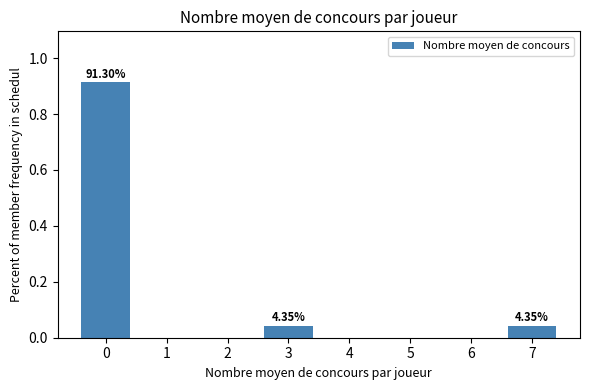

Between 5 and 7, which is larger?

7